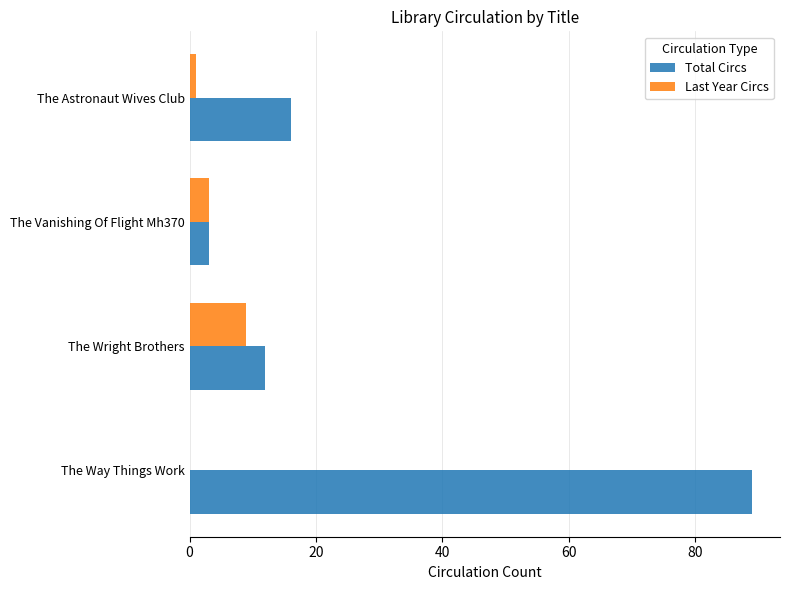

What is the total value across all series at The Way Things Work?

89